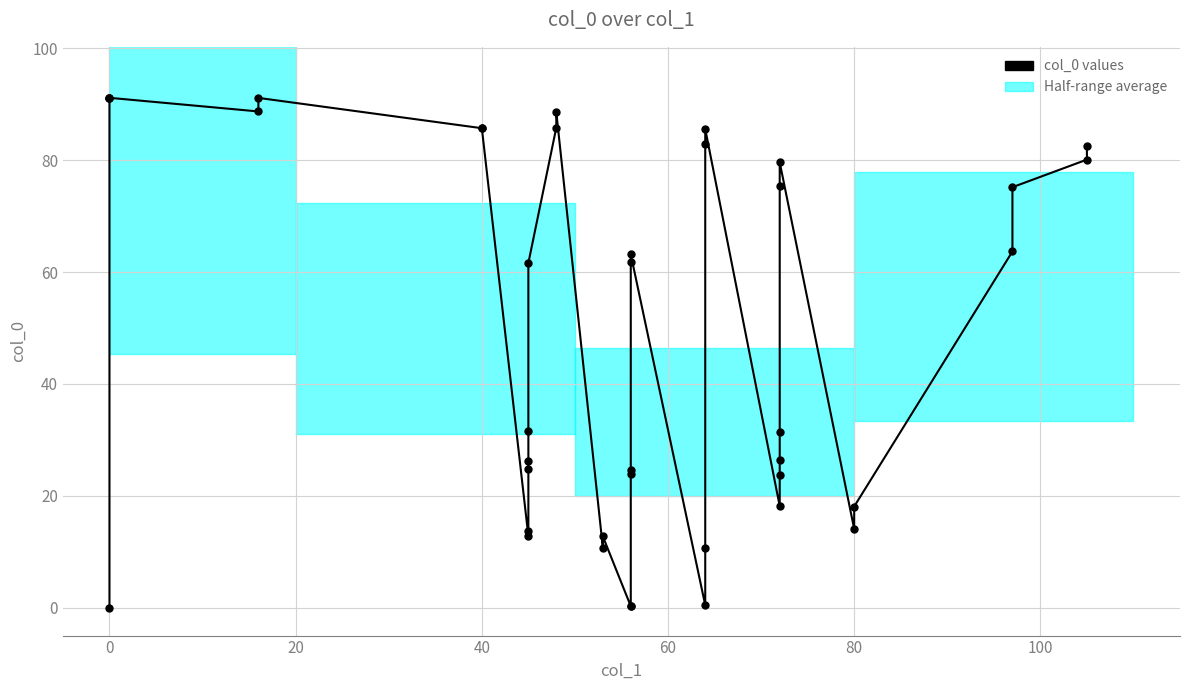

The value at 28 is 8.3. True or false?

False